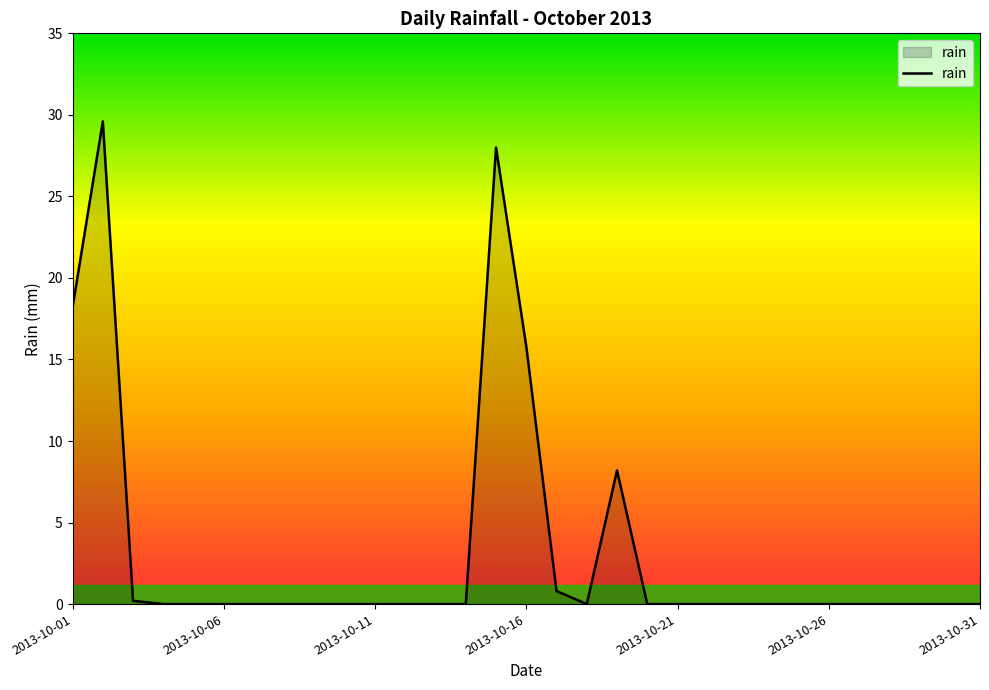

What is the difference between the maximum and minimum values?

29.6